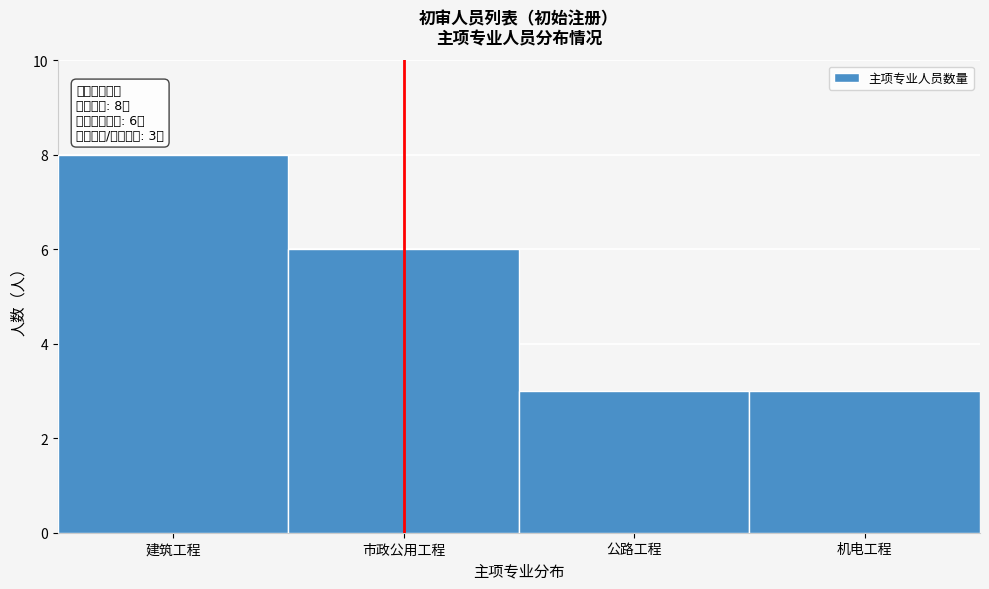

Reading left to right, list all the values displayed in this chart.

8	6	3	3